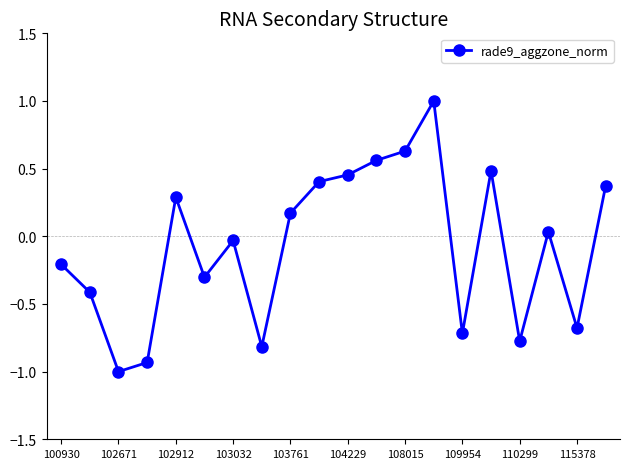

True or false: there are more than 0 points higher than both neighbors.

True